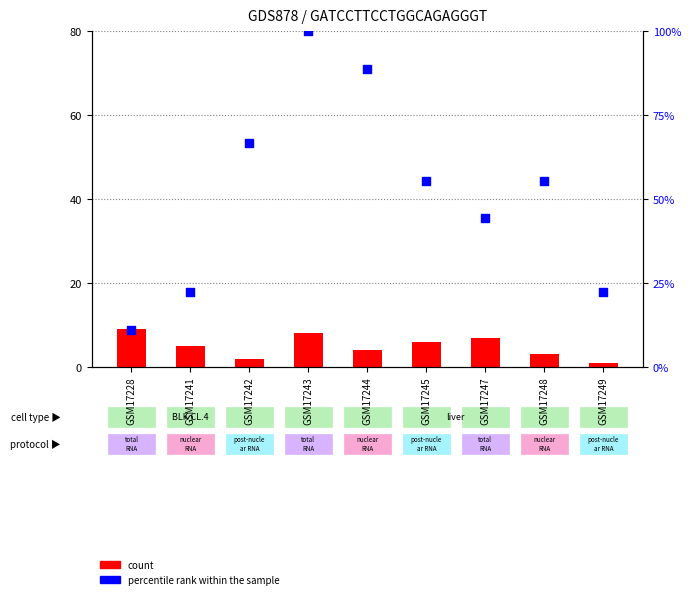

Which series contains the lowest Y value?

count